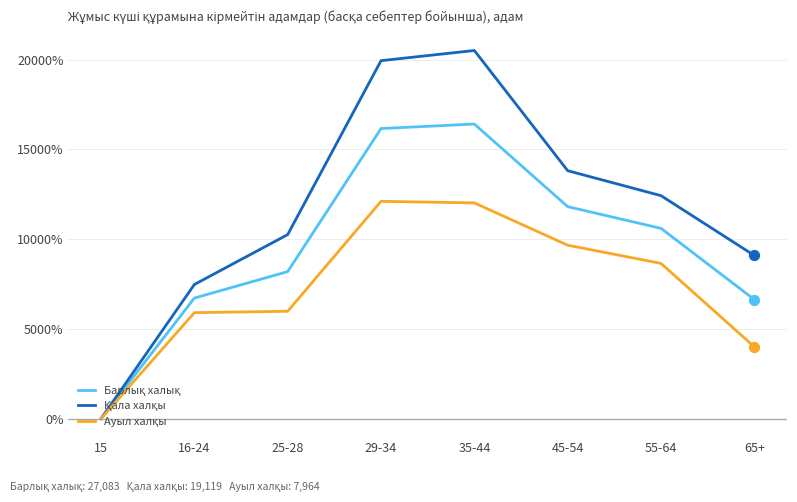

What is the difference between the highest and lowest values at 25-28?

4272.2